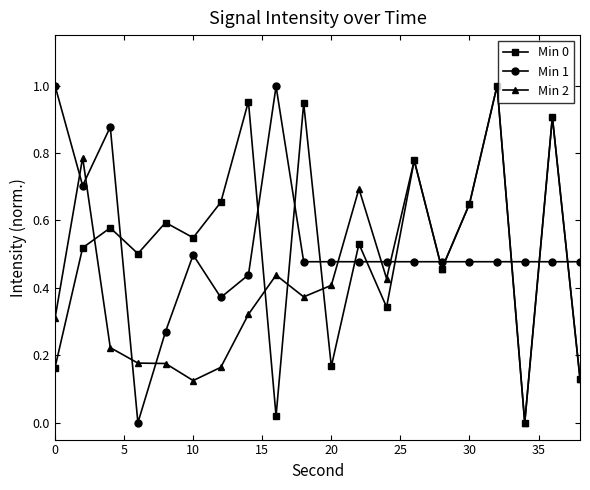

In Min 2, how many points are higher than both neighbors (excluding endpoints)?

6